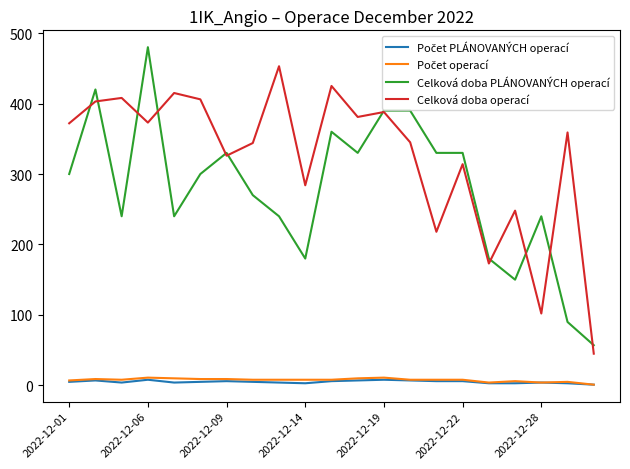

Which series has the largest total across all categories?

Celková doba operací